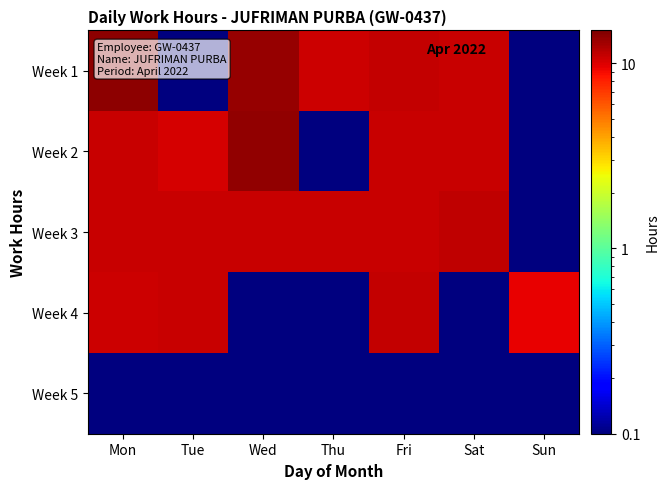

Count the number of categories in the chart.

7